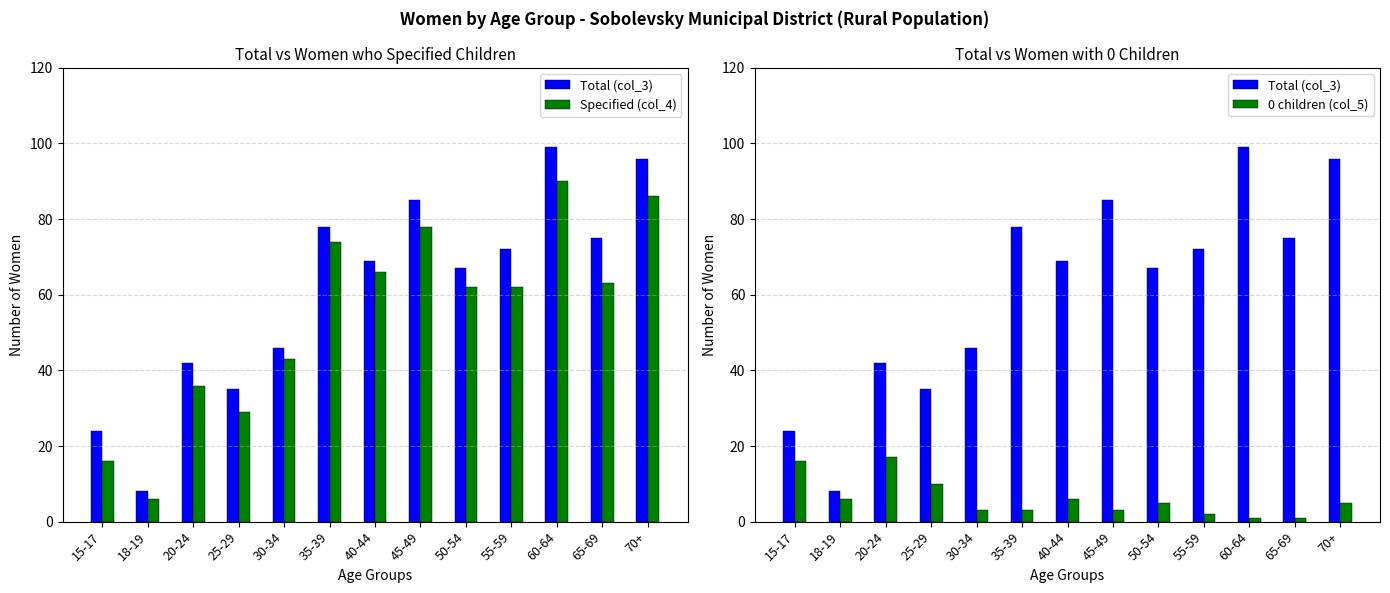

Does the chart contain any negative values?

No